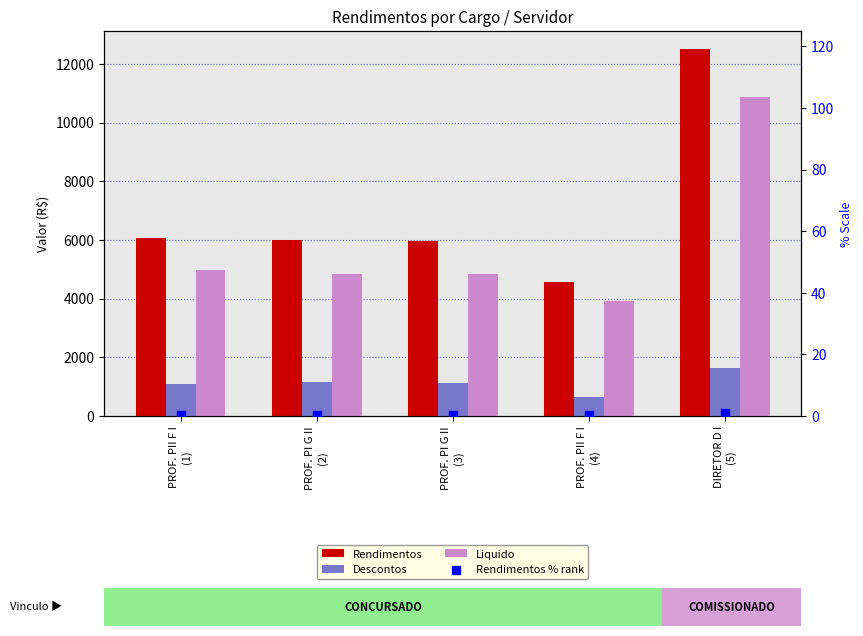

Which series reaches the maximum Y coordinate?

Rendimentos